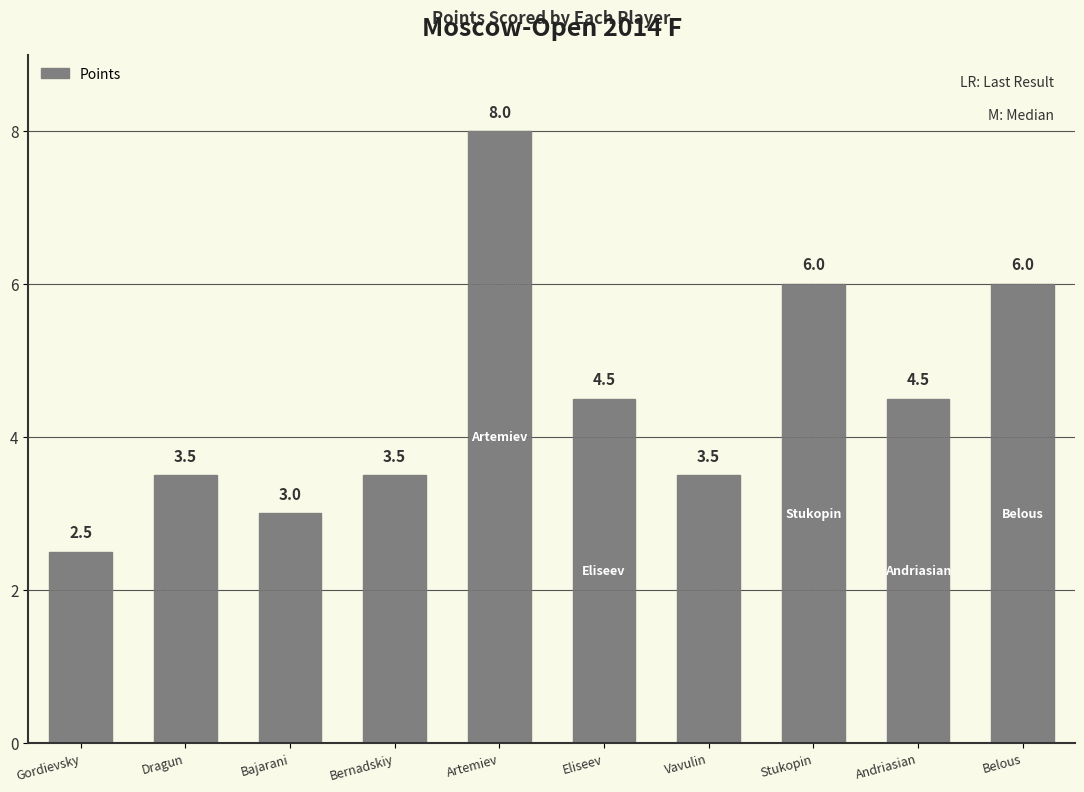

How many bars are there in total?

10